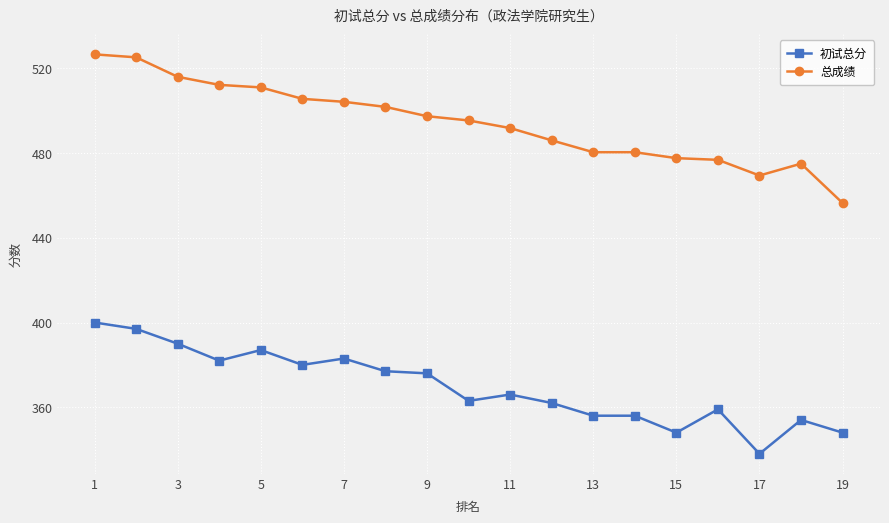

What are all the series names shown in the legend?

初试总分, 总成绩